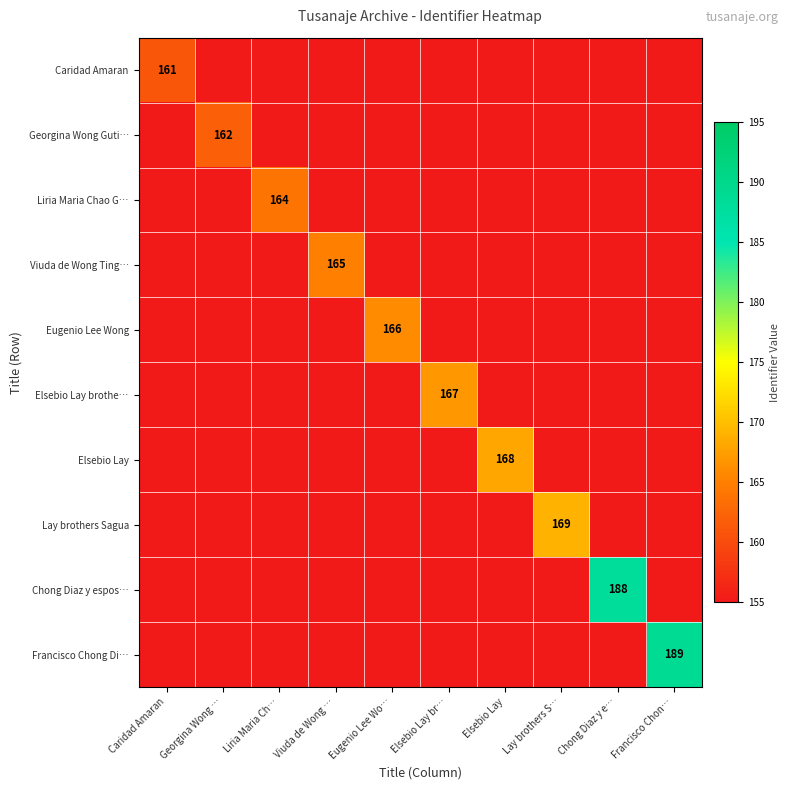

How many values in the Elsebio Lay brothe… series exceed 155?

1